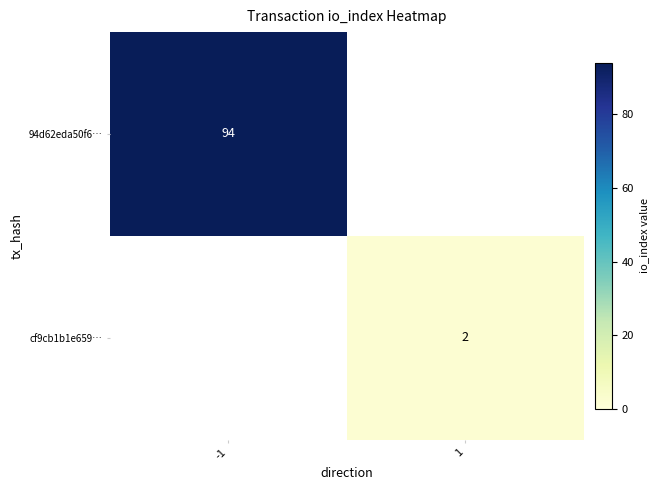

At how many categories does at least one series exceed 15?

1